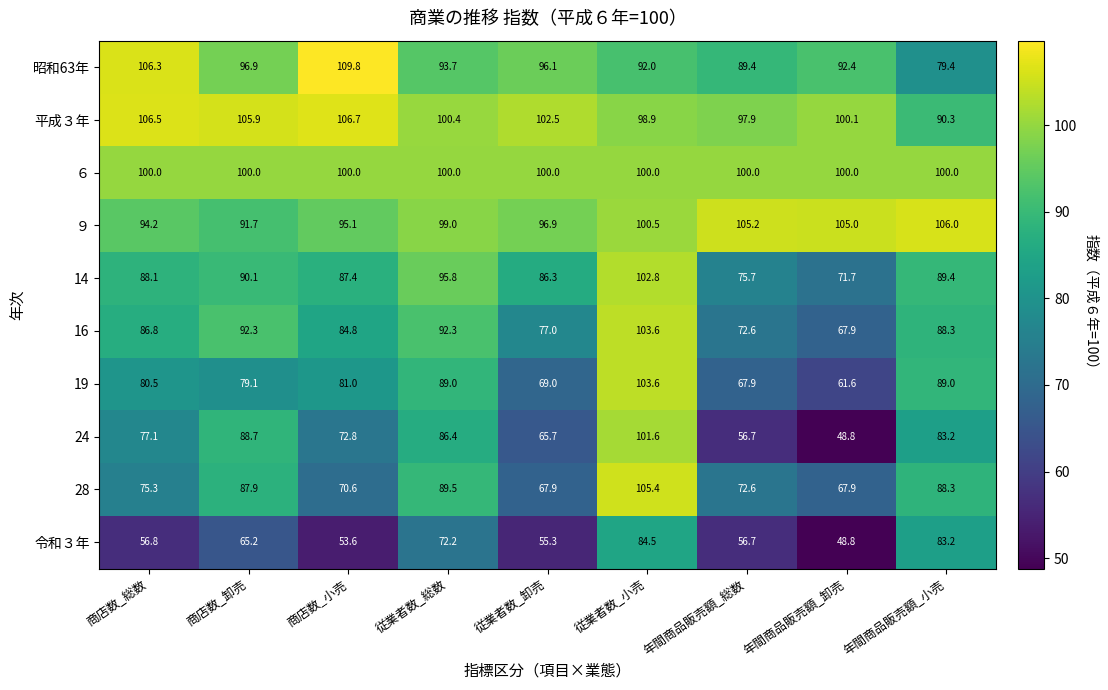

Count the number of categories in the chart.

9